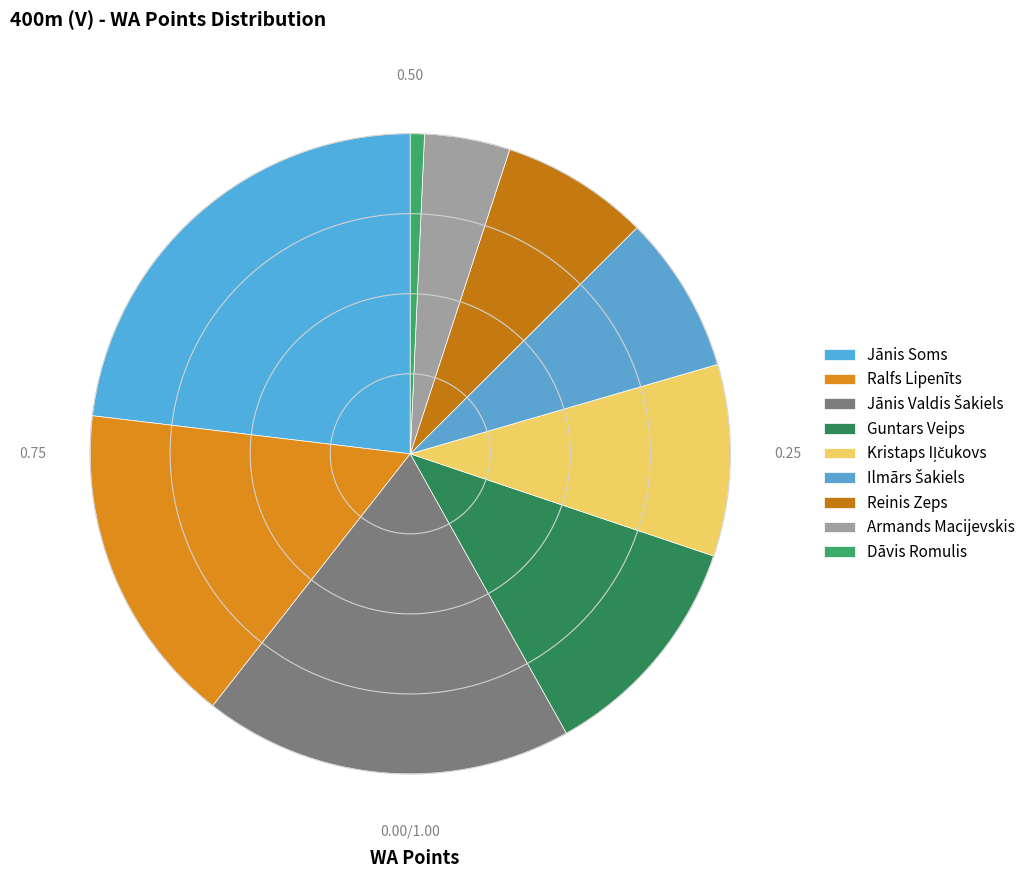

Rank the categories by value from lowest to highest.

Dāvis Romulis, Armands Macijevskis, Reinis Zeps, Ilmārs Šakiels, Kristaps Iļčukovs, Guntars Veips, Ralfs Lipenīts, Jānis Valdis Šakiels, Jānis Soms